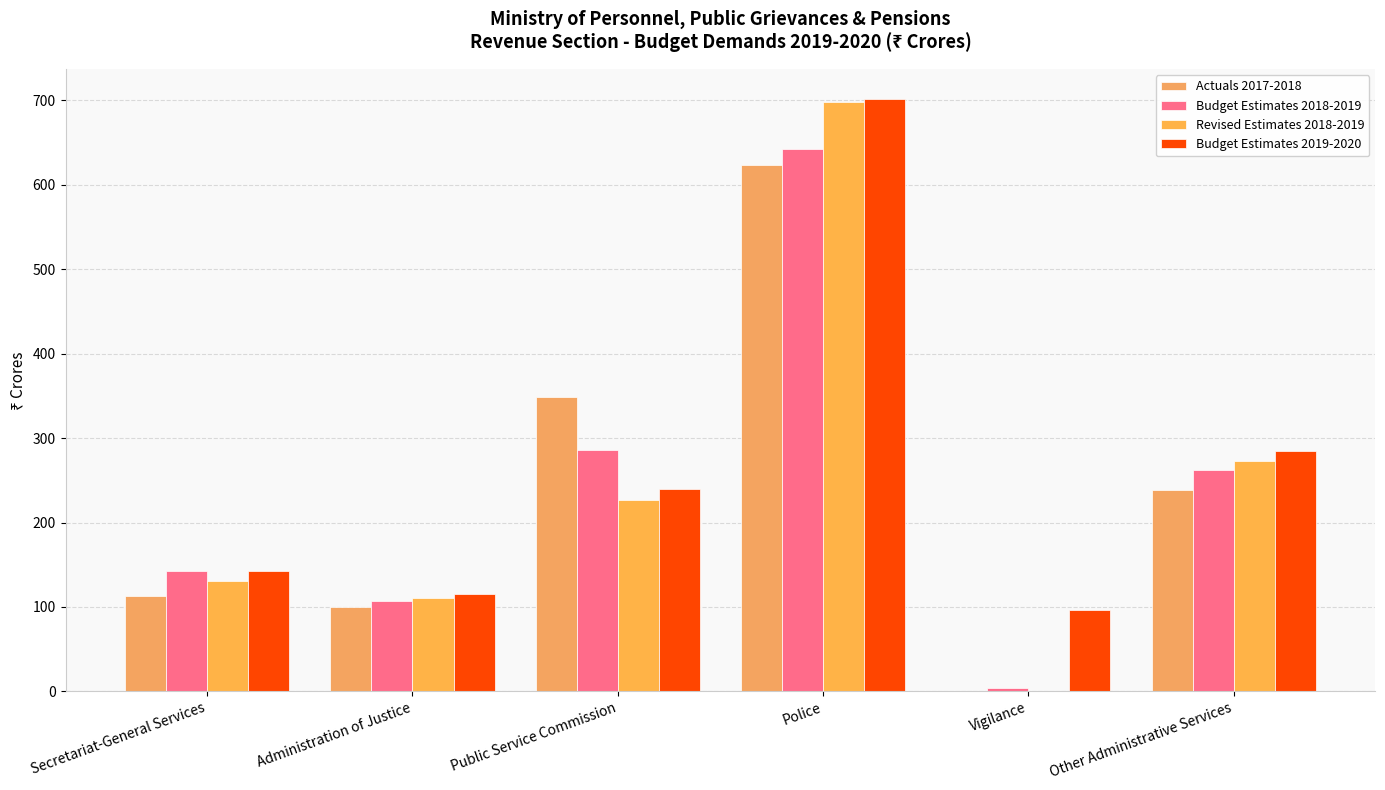

List the labels in order of Actuals 2017-2018 value, smallest first.

Vigilance, Administration of Justice, Secretariat-General Services, Other Administrative Services, Public Service Commission, Police